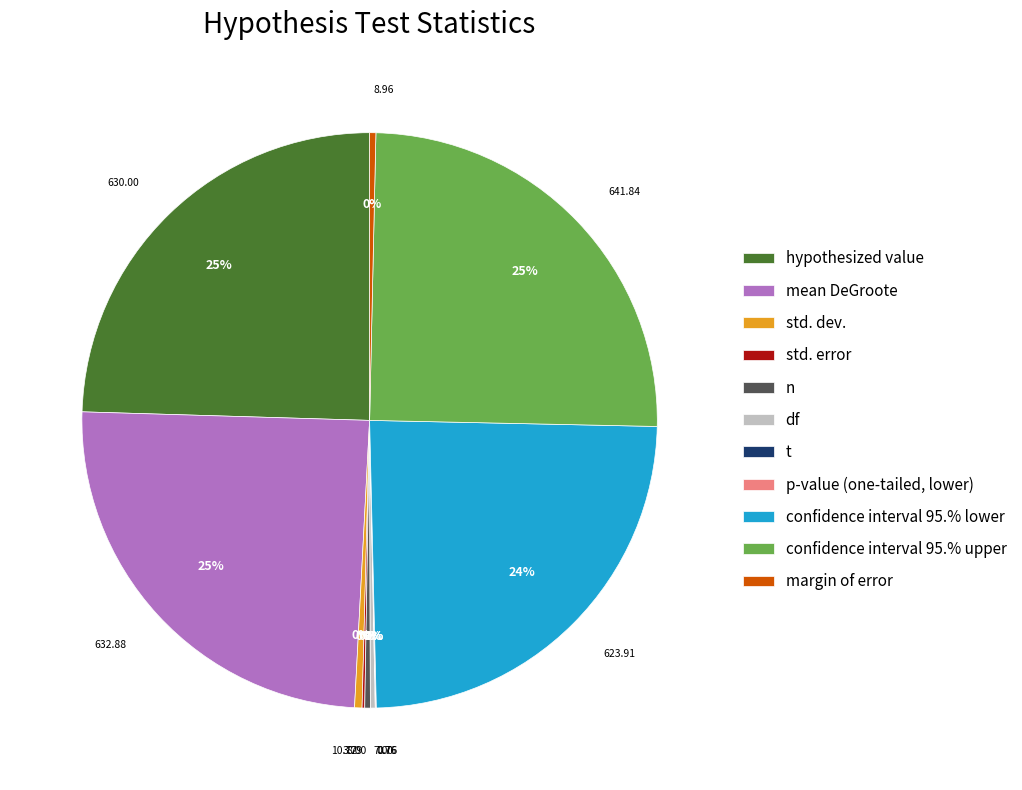

How many slices are in this pie chart?

11